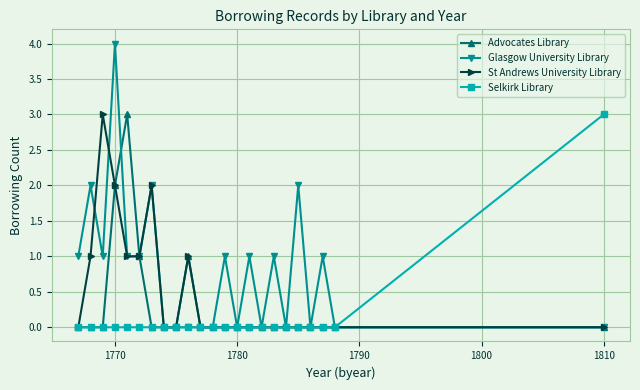

List the series in order of their overall mean, lowest first.

Selkirk Library, Advocates Library, St Andrews University Library, Glasgow University Library